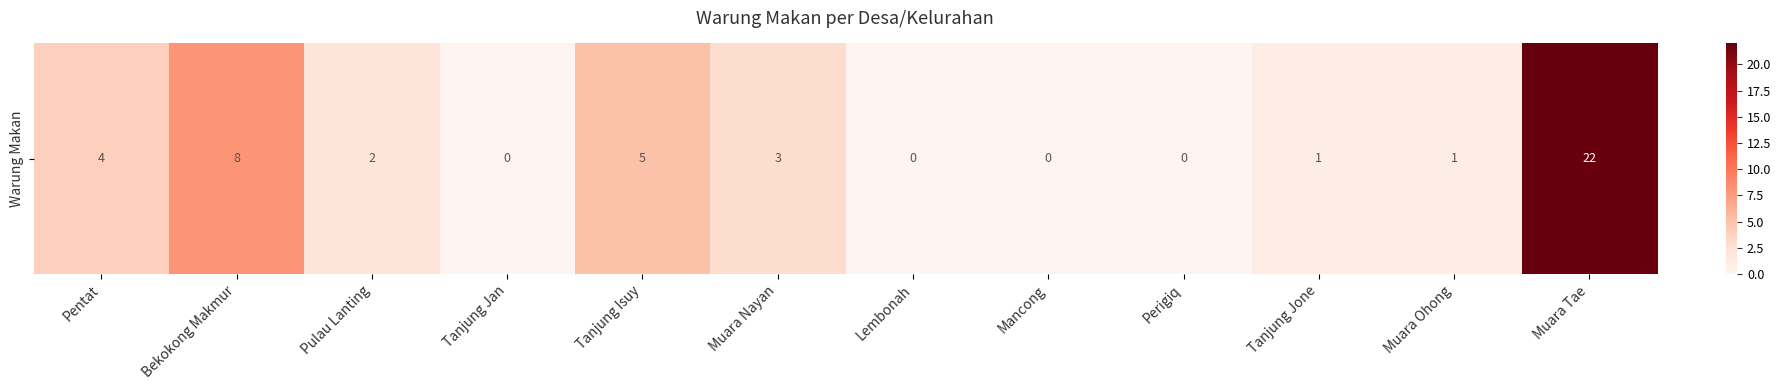

True or false: the data shows 5 at Tanjung Isuy.

True